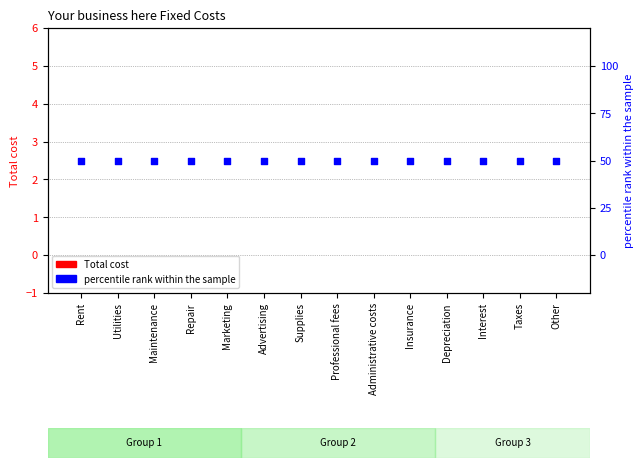

At how many categories does at least one series exceed 39?

14